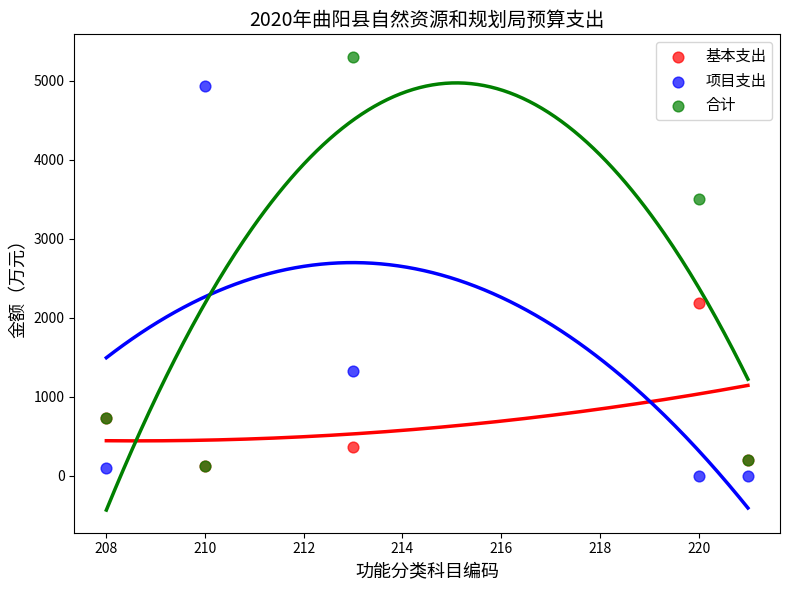

In the 基本支出 series, what Y value is closest to 1151?

731.9